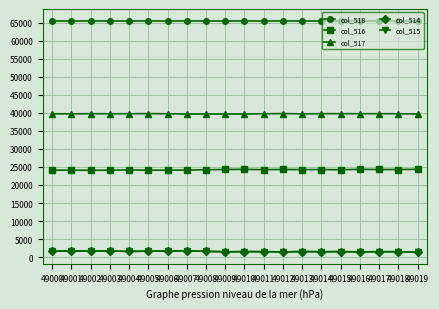

Is it true that col_514 equals 1680 at 49005?

True